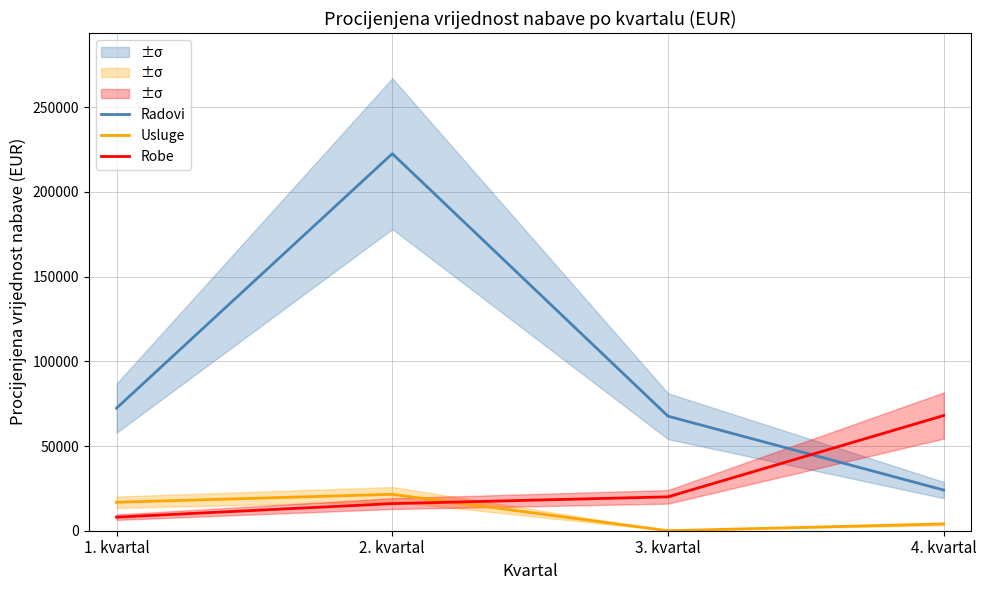

What are all the series names shown in the legend?

Radovi, Usluge, Robe